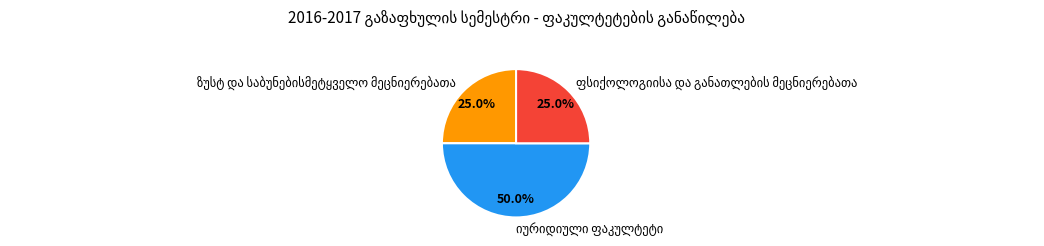

What is the smallest slice in the pie chart?

ზუსტ და საბუნებისმეტყველო მეცნიერებათა